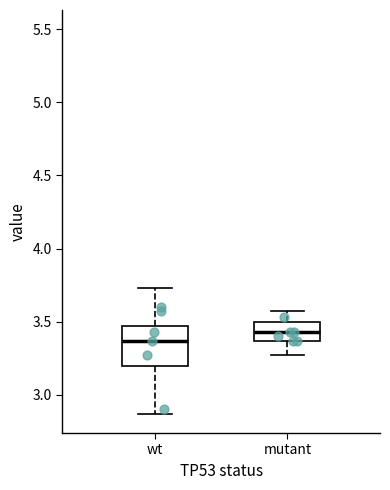

Comparing the boxes themselves (not the whiskers), which one is the tallest?

wt